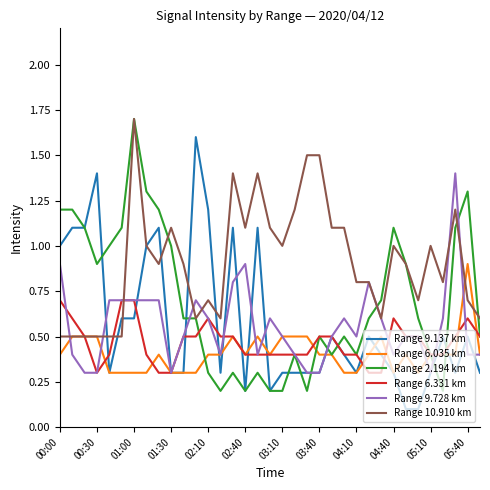

After their last crossing, which series has the higher values: Range 6.035 km or Range 10.910 km?

Range 10.910 km